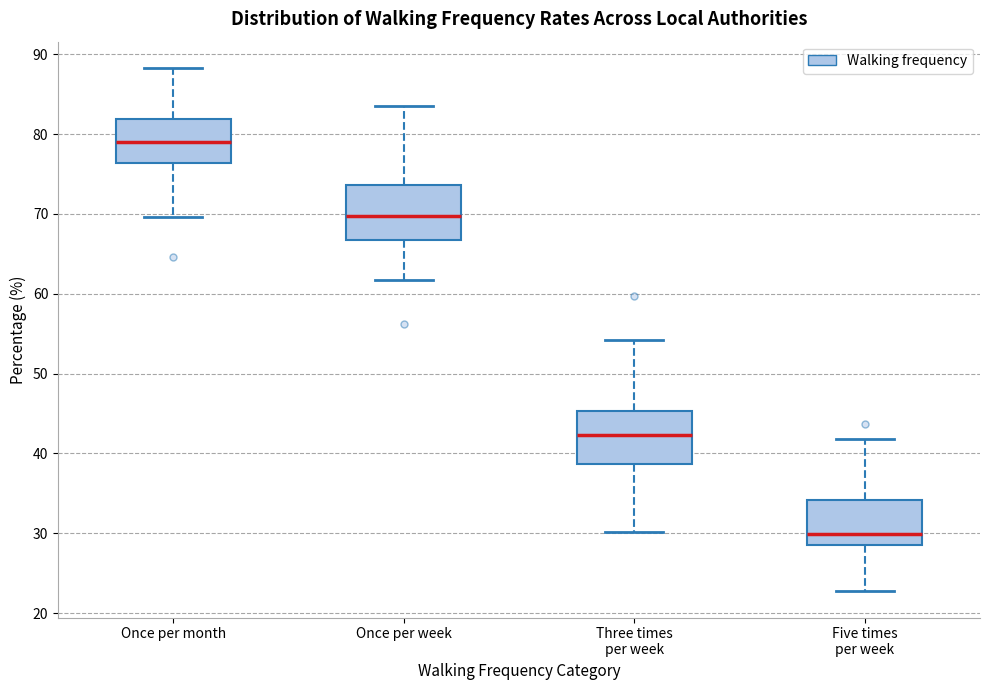

Where does the upper whisker of the box for Once per month end on the y-axis? The values are not printed on the chart, so give them approximately, as read against the axis.

88